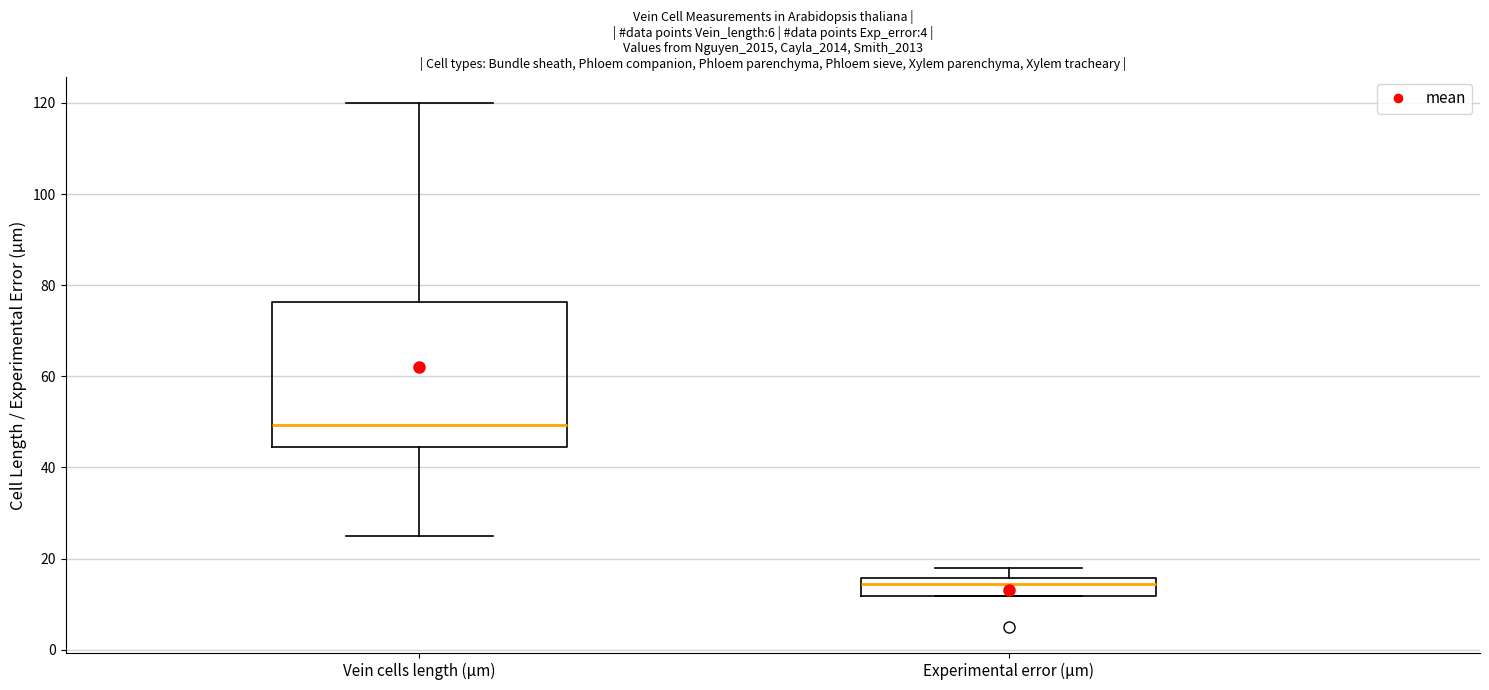

Where does the lower whisker of the box for Vein cells length (µm) end on the y-axis? The values are not printed on the chart, so give them approximately, as read against the axis.

26